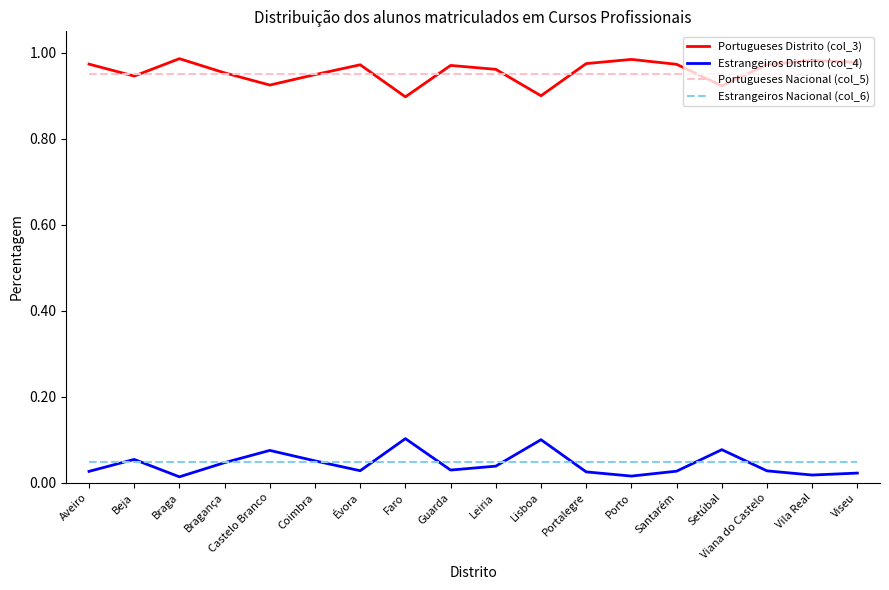

What position from the left is Viseu?

18